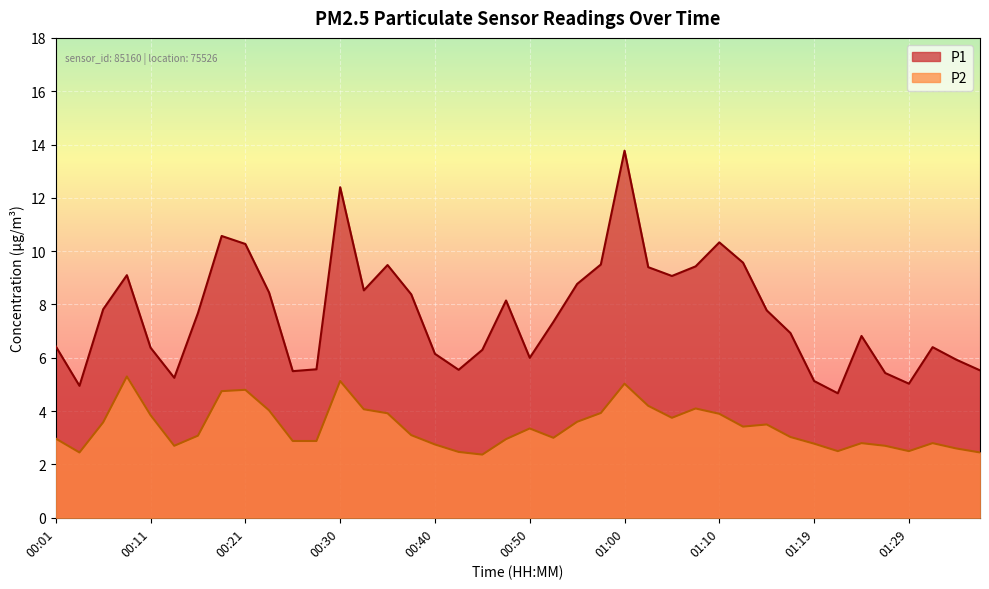

True or false: P2 and P1 cross at least once.

False